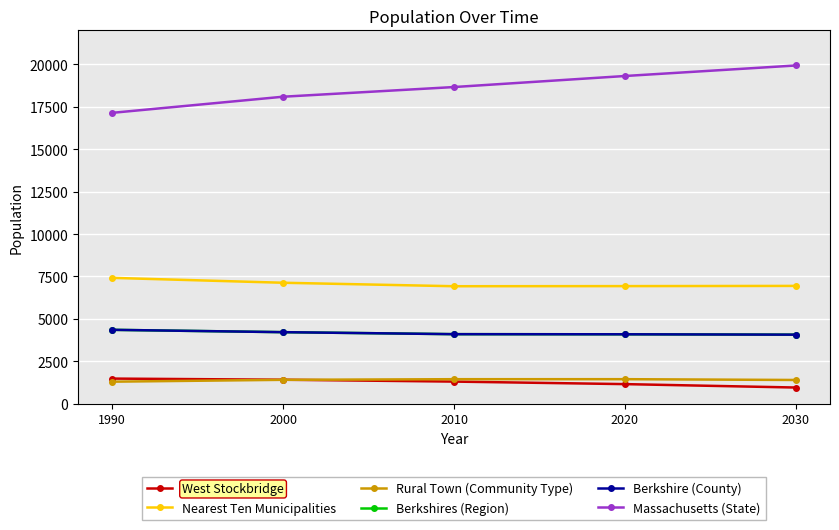

Is this an area chart (filled region under the line)?

No